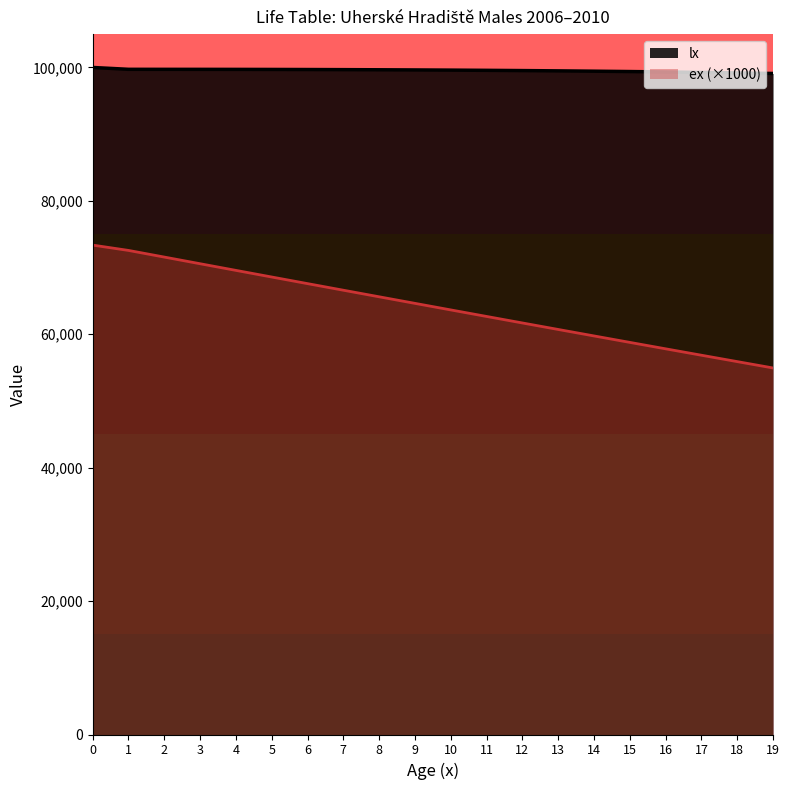

Between 13 and 19, which series saw the biggest shift?

ex (×1000)